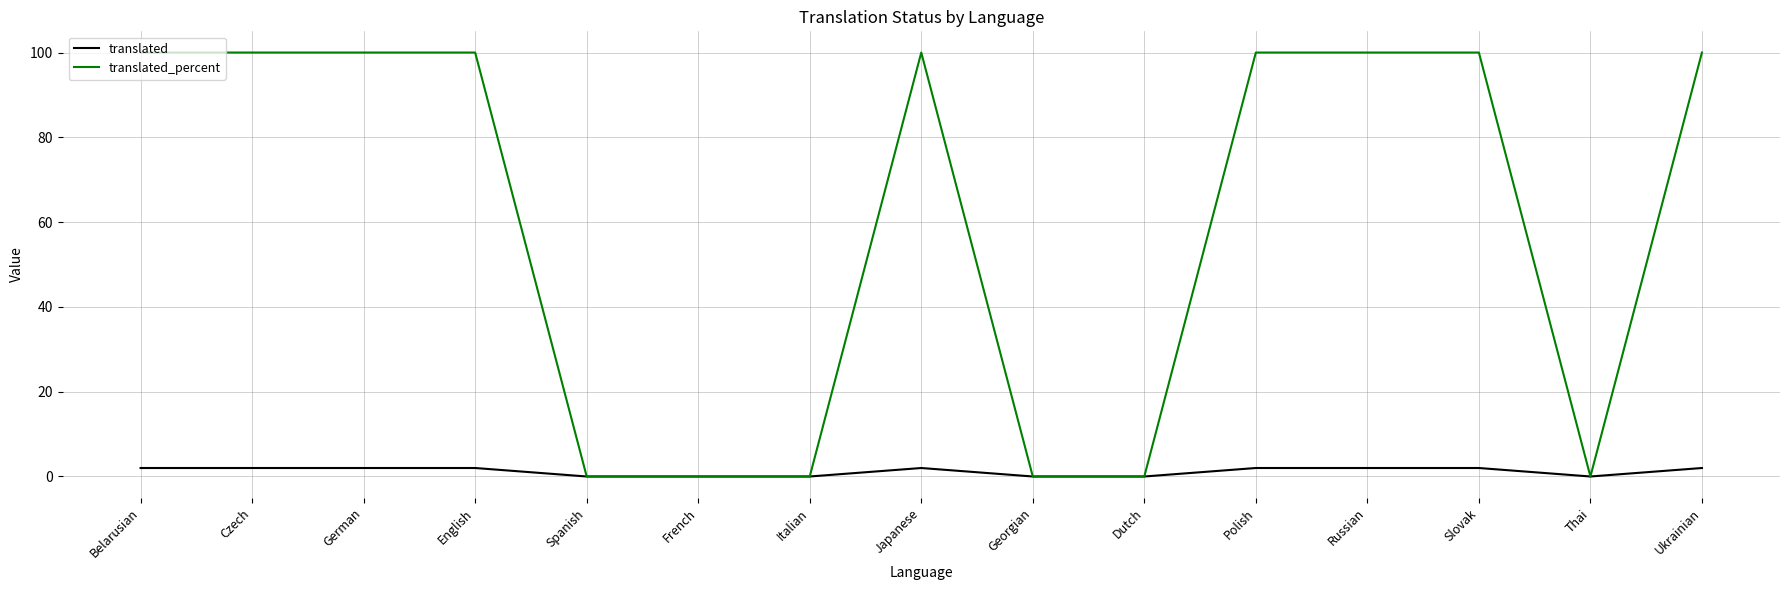

True or false: translated_percent has a value of 0 at Thai.

True